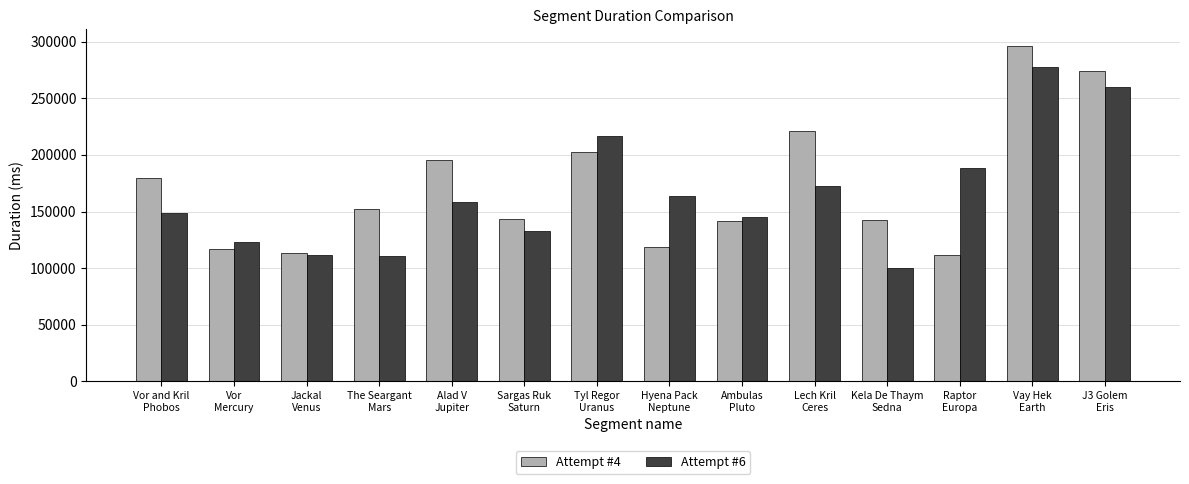

What is the highest value of the Attempt #6 series?

277630